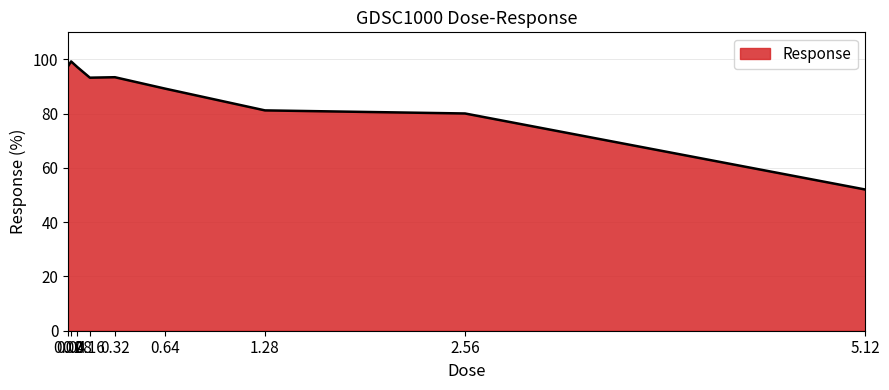

Approximately how many times larger is the value at 0.16 compared to 0.08?

1.0